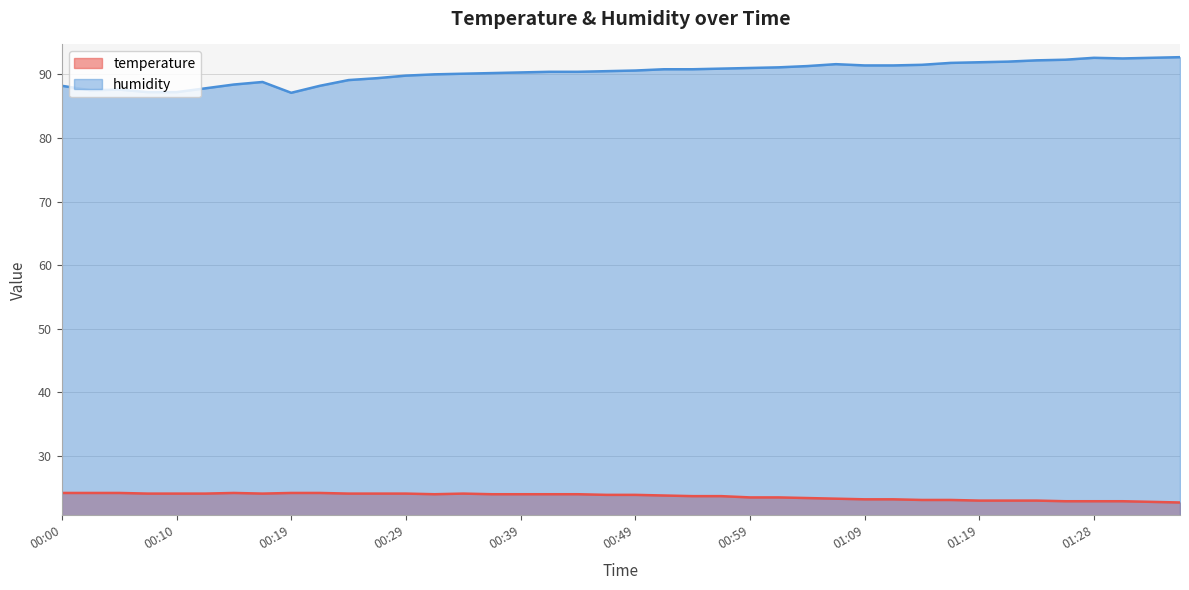

How many data points in humidity are above 90?

26